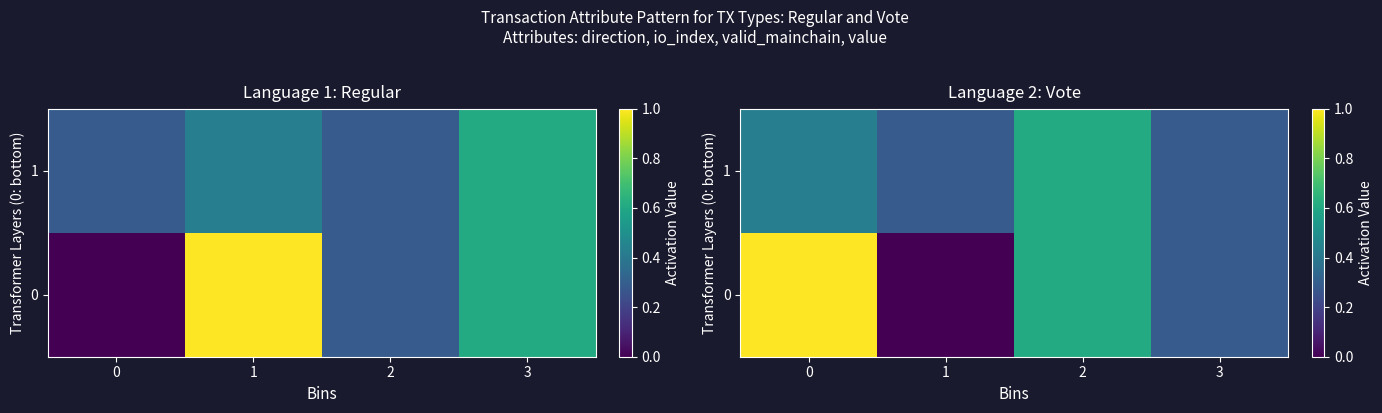

What is the total value across all series at 2?

1.2